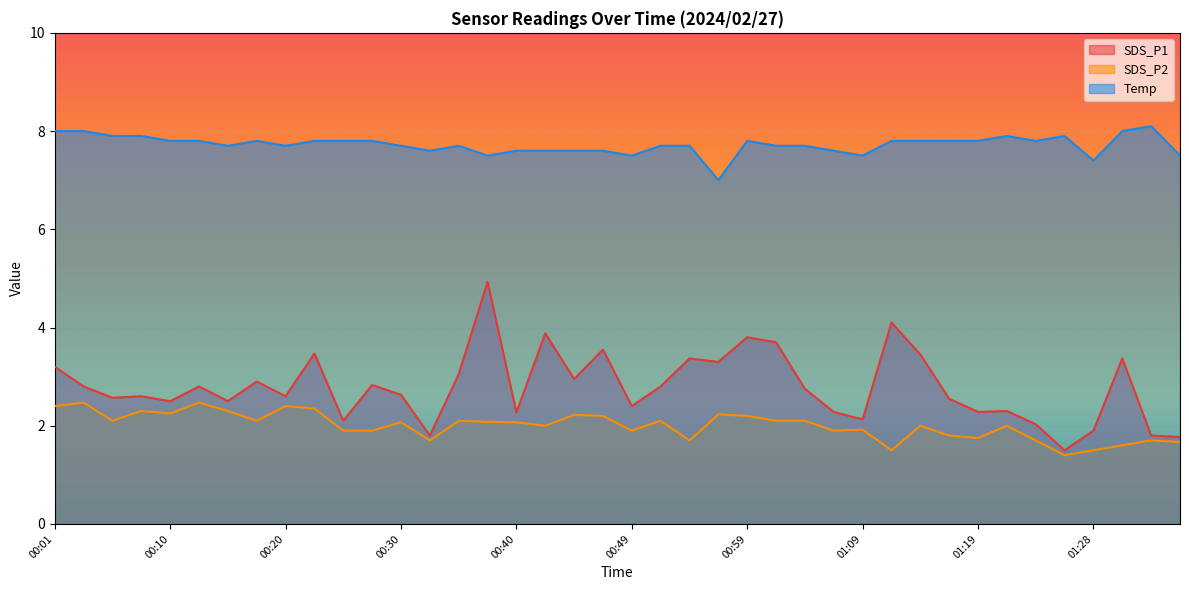

Is it true that Temp equals 3.3 at 00:20?

False